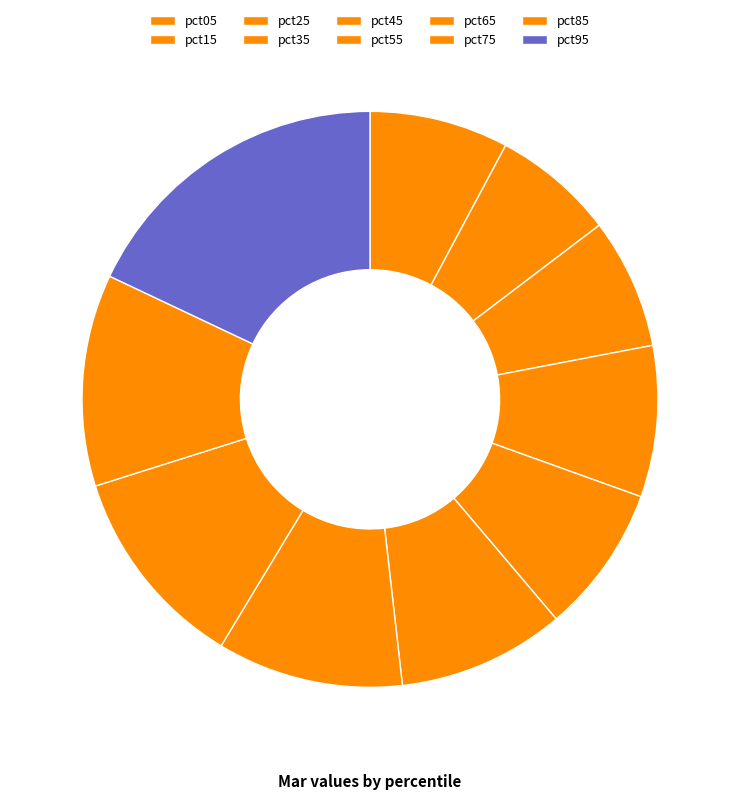

Count the number of slices in the pie.

10